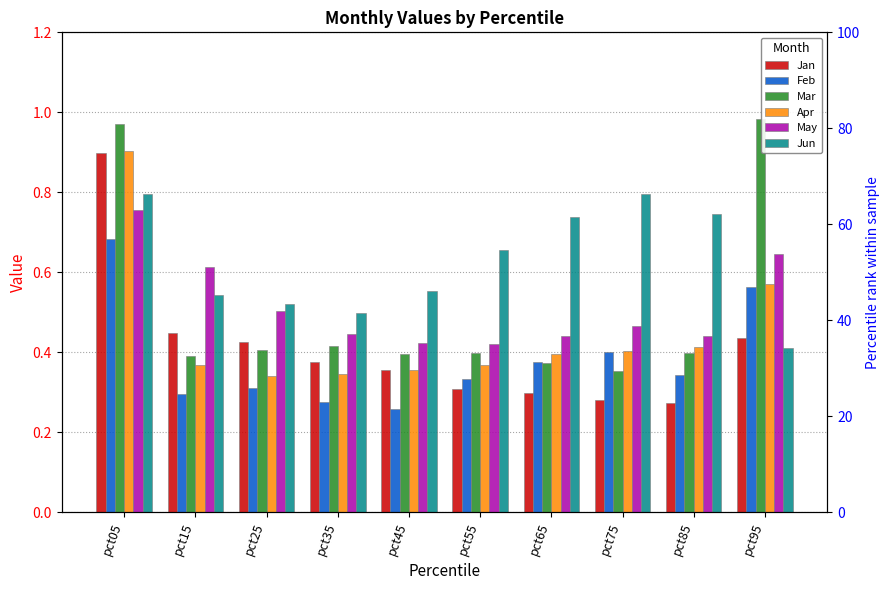

How many groups of bars are there?

10